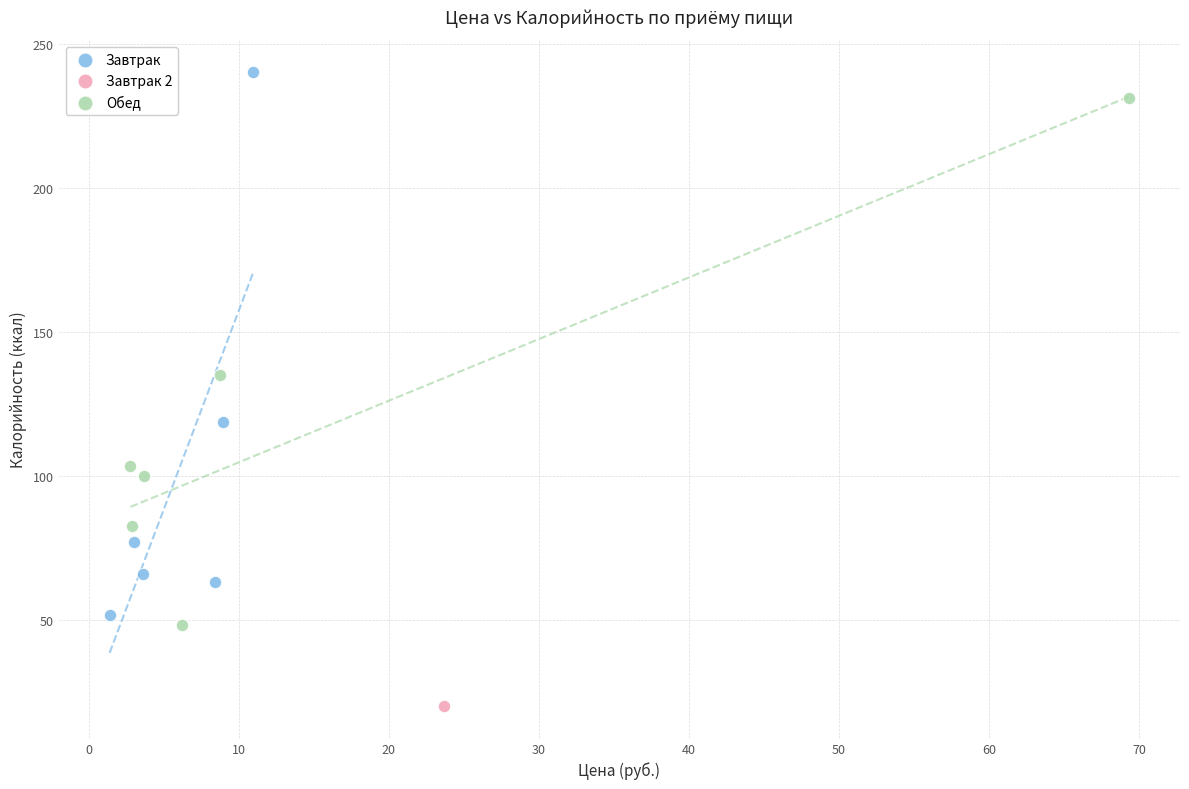

Which series reaches the minimum Y coordinate?

Завтрак 2